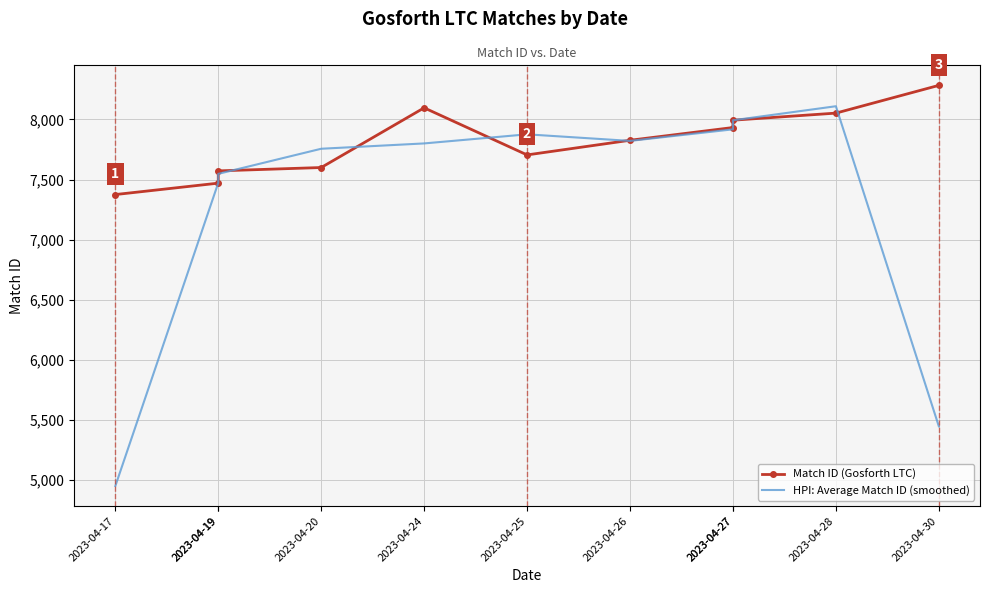

What is the value of the Match ID (Gosforth LTC) point at the 2nd from the left?

7470.0